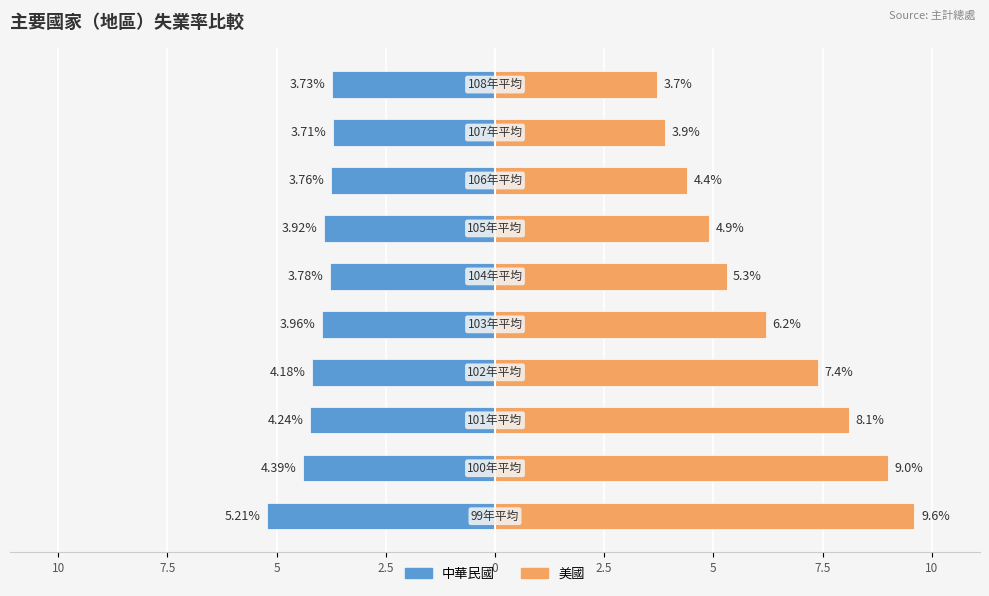

What is the difference between the maximum and minimum values in the 美國 series?

5.9